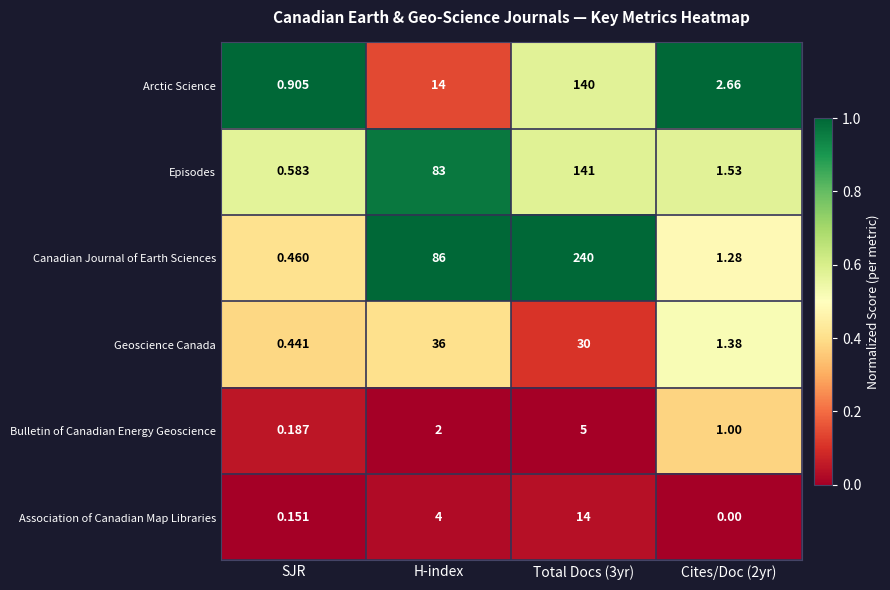

Rank the series at Total Docs (3yr) from lowest to highest value.

Bulletin of Canadian Energy Geoscience, Association of Canadian Map Libraries, Geoscience Canada, Arctic Science, Episodes, Canadian Journal of Earth Sciences